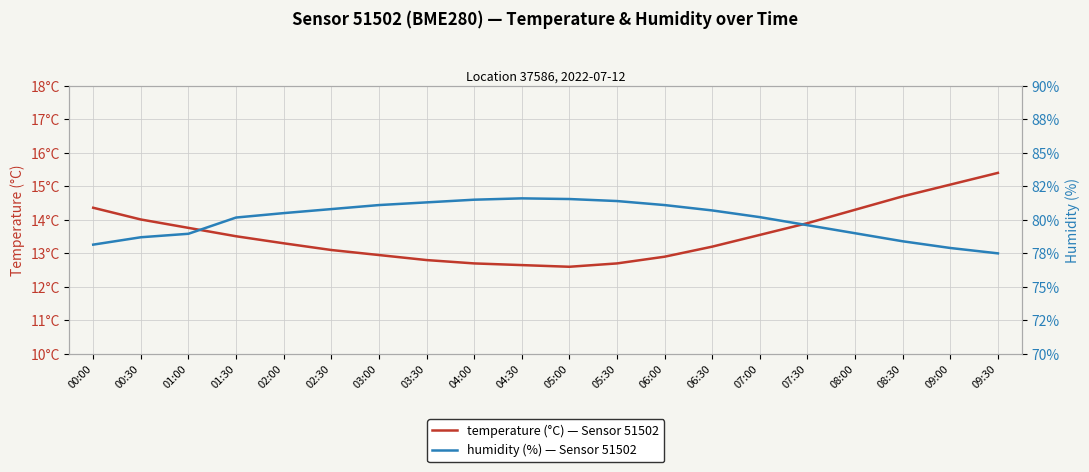

What is the label of the 10th point from the left?

04:30